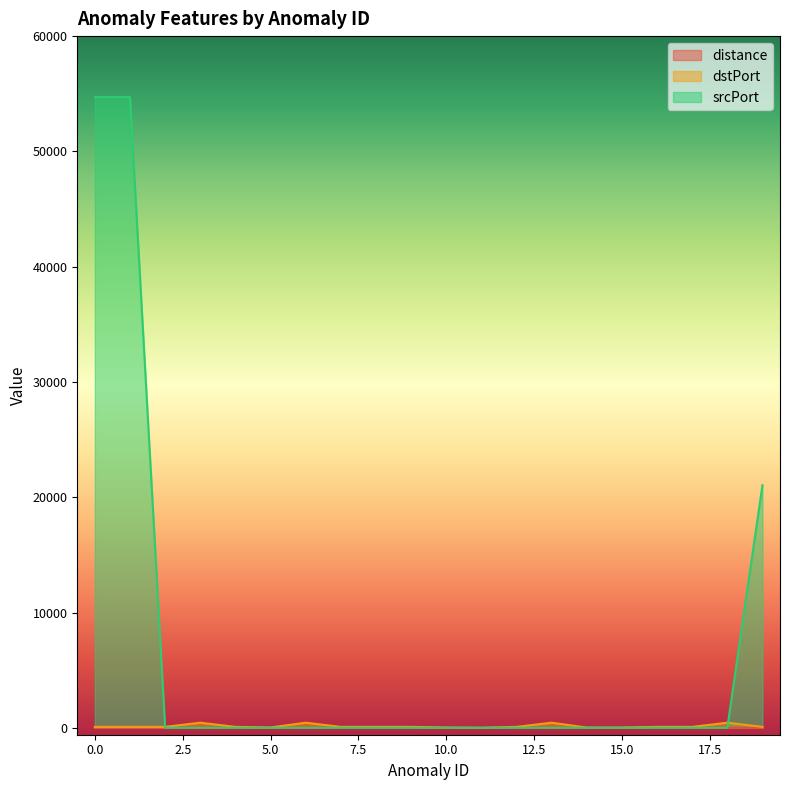

How many intersections are there between srcPort and dstPort?

2